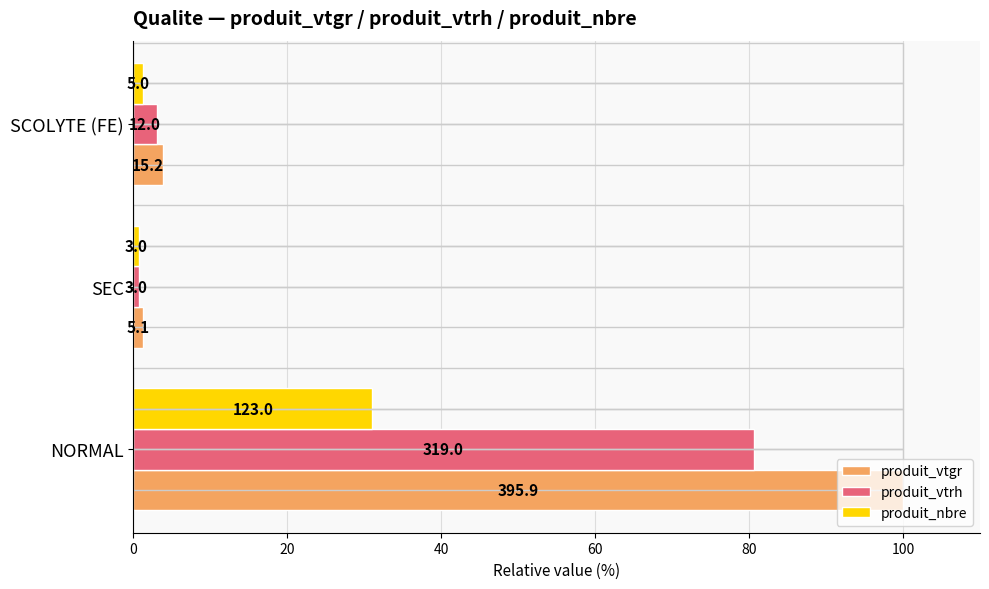

What is the value of the produit_vtgr bar at the 1st from the left?

100.0